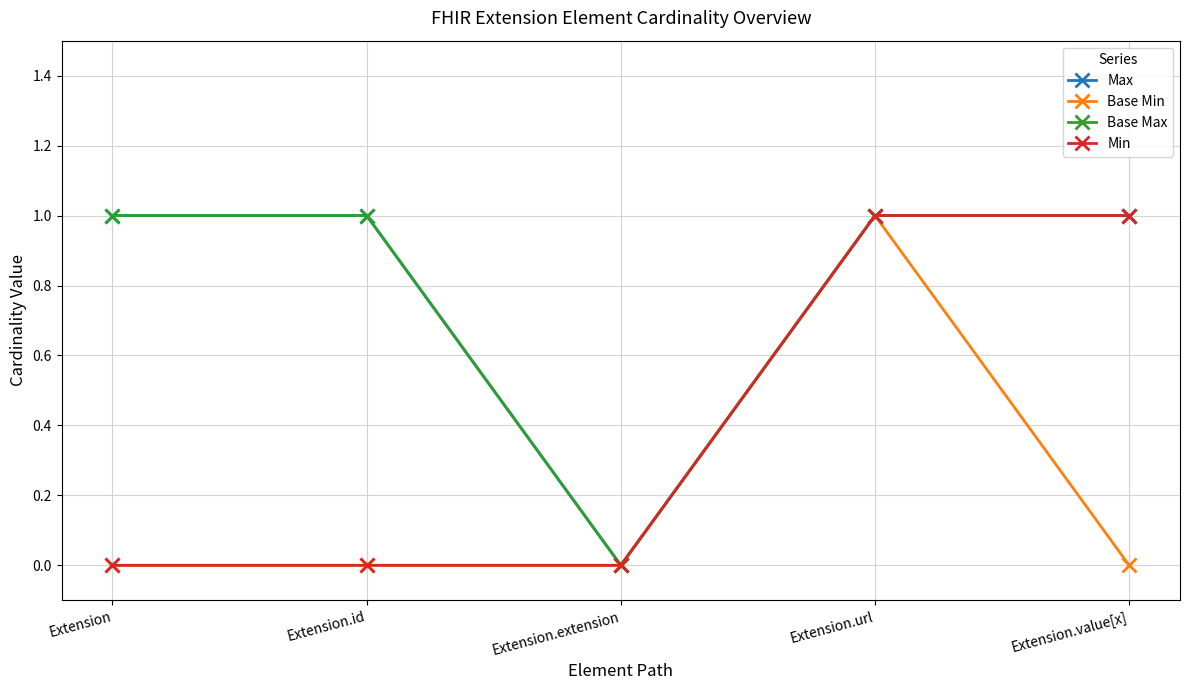

What is the highest value of the Base Min series?

1